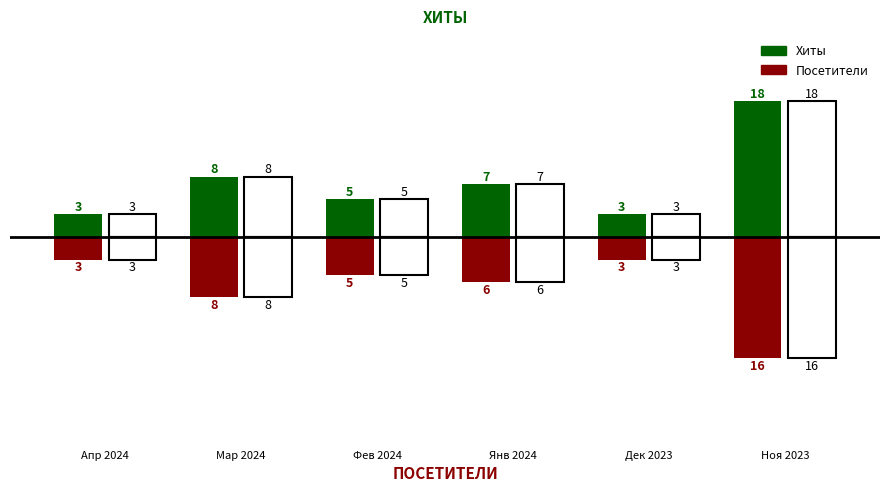

How many bars are there in each group?

2